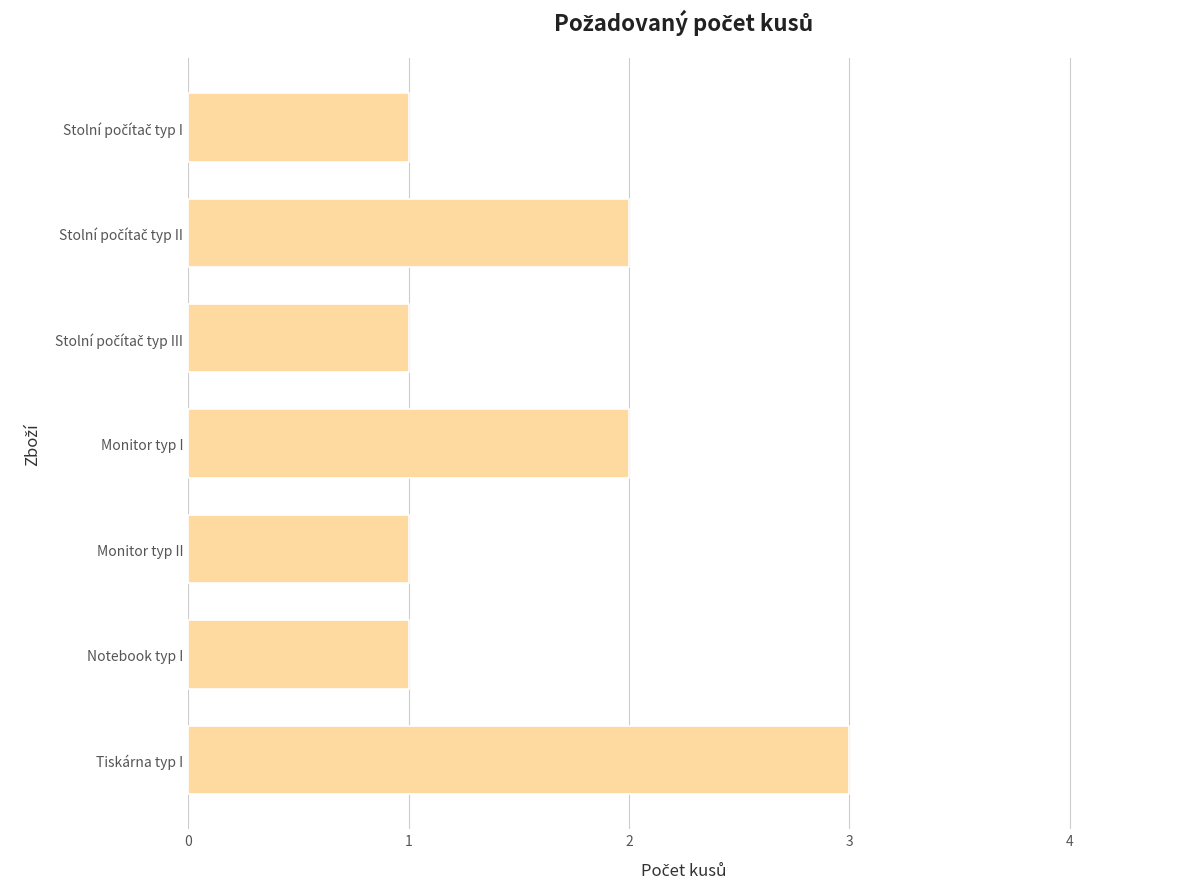

Is it true that the value at Notebook typ I is 1?

True